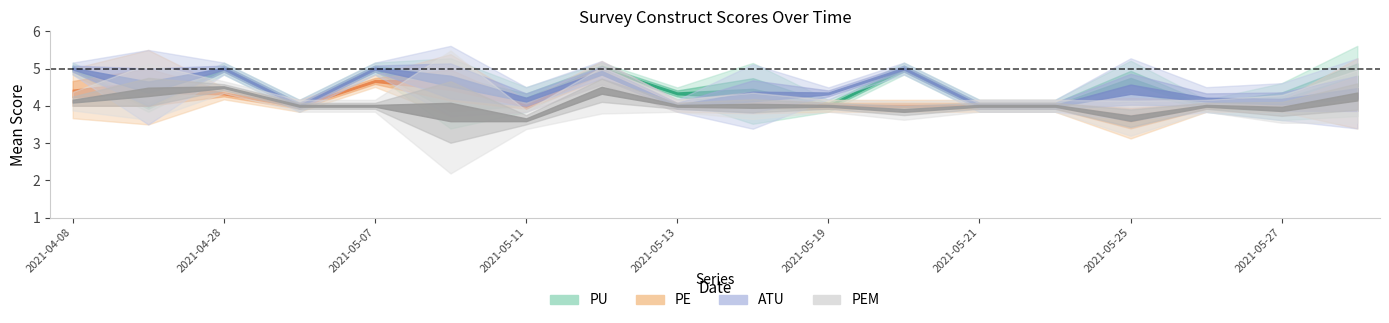

At which category is the sum across all series the highest?

2021-05-28